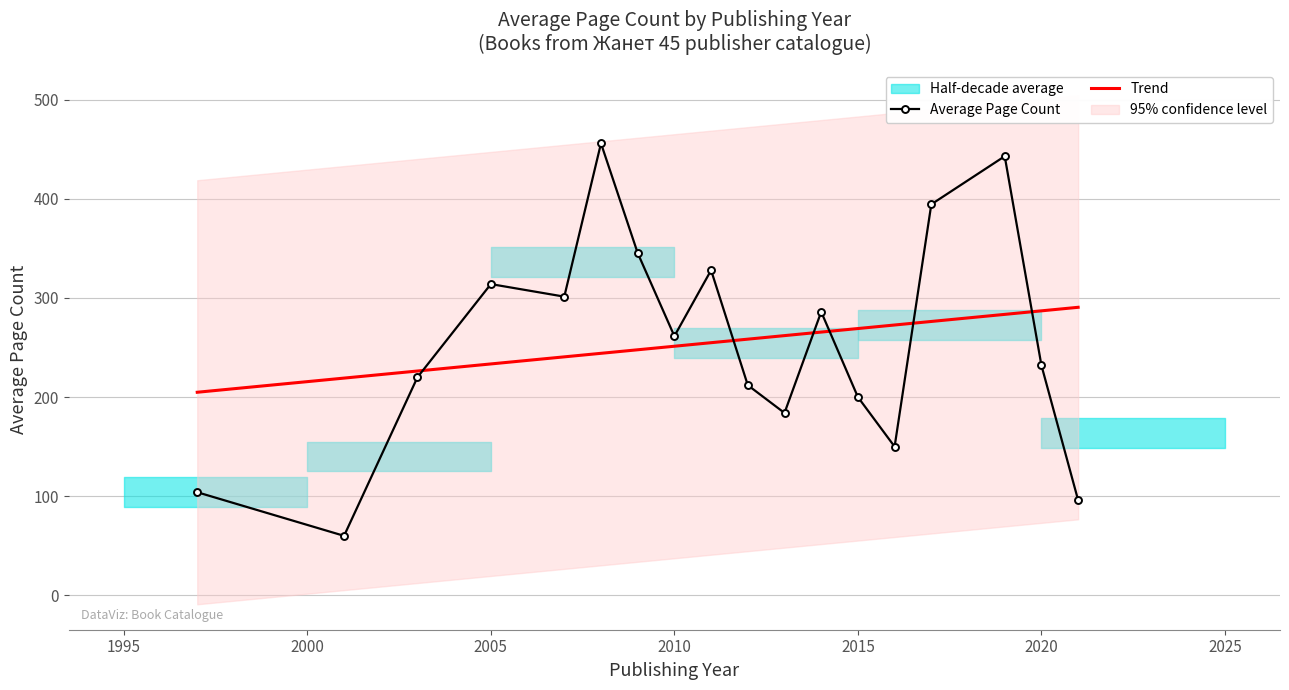

What is the maximum value for Average Page Count?

456.0